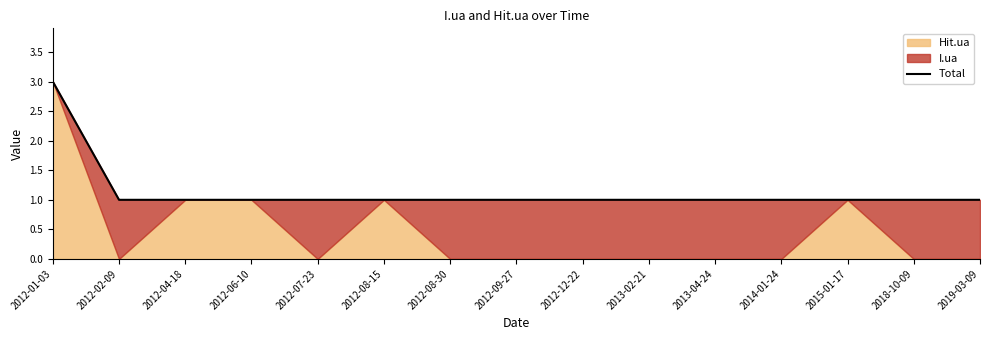

Does the chart have visible grid lines?

No